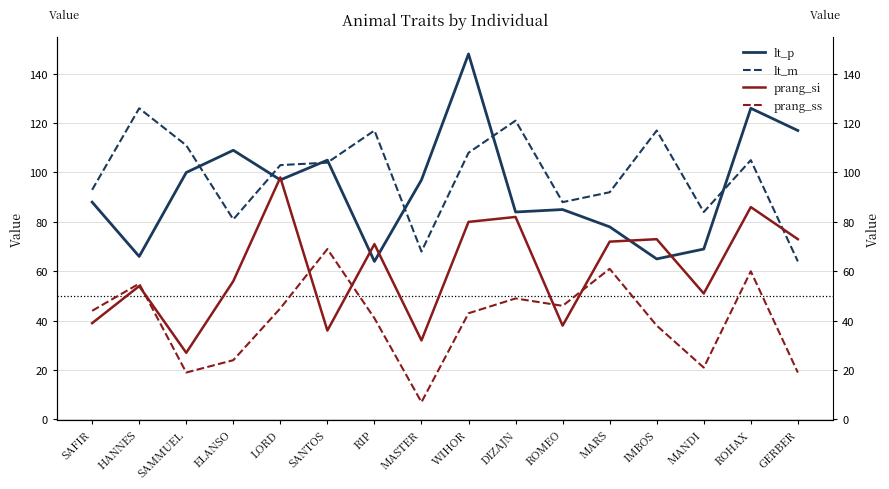

How many categories are shown in the chart?

16